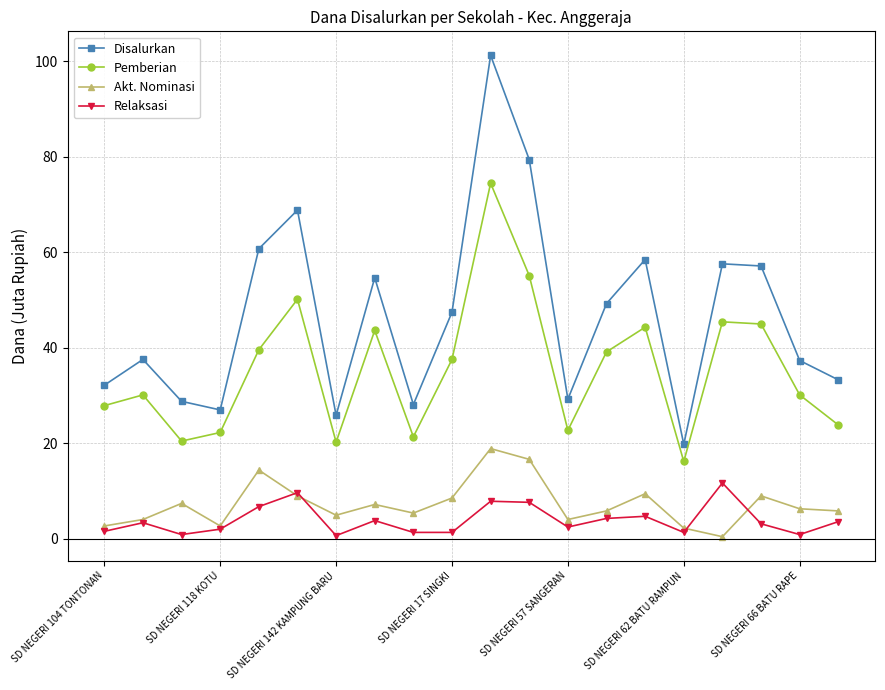

Count the number of categories in the chart.

20